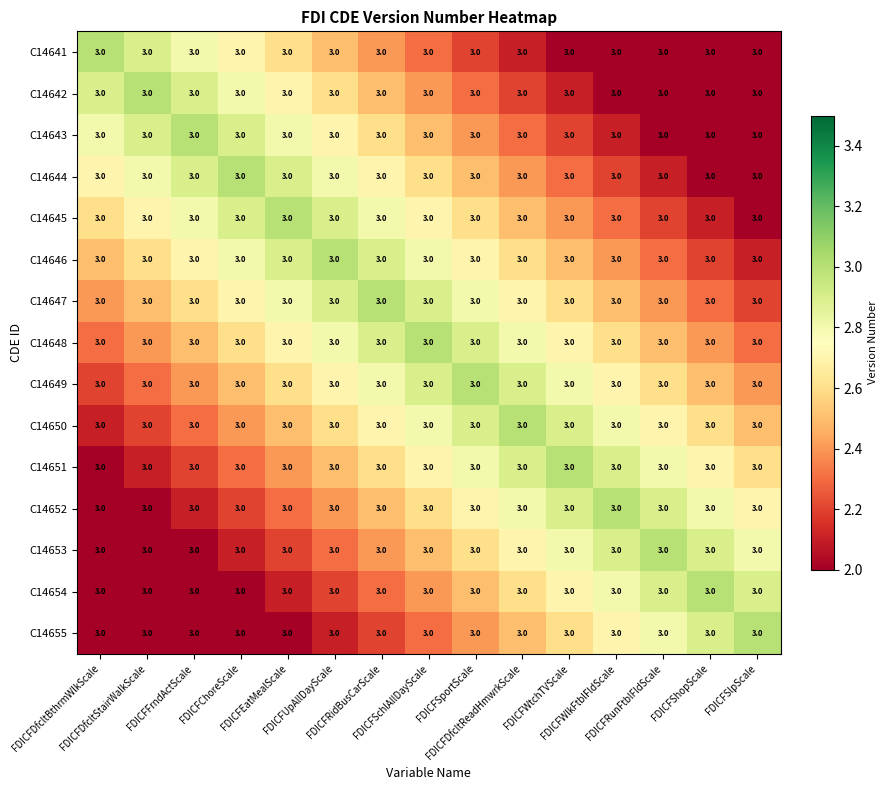

True or false: C14650 has a value of 4.7 at FDICFSchlAllDayScale.

False